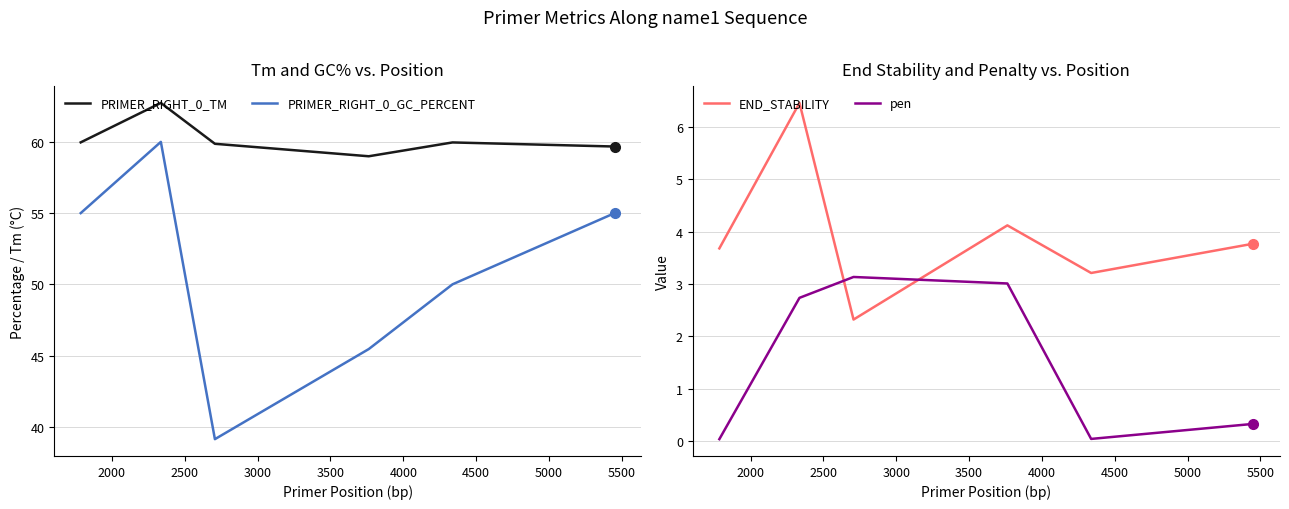

Reading right to left, list all the values displayed in this chart.

PRIMER_RIGHT_0_TM: 59.7	60.0	59.0	59.9	62.7	60.0
PRIMER_RIGHT_0_GC_PERCENT: 55.0	50.0	45.5	39.1	60.0	55.0
END_STABILITY: 3.8	3.2	4.1	2.3	6.5	3.7
pen: 0.3	0.0	3.0	3.1	2.7	0.0